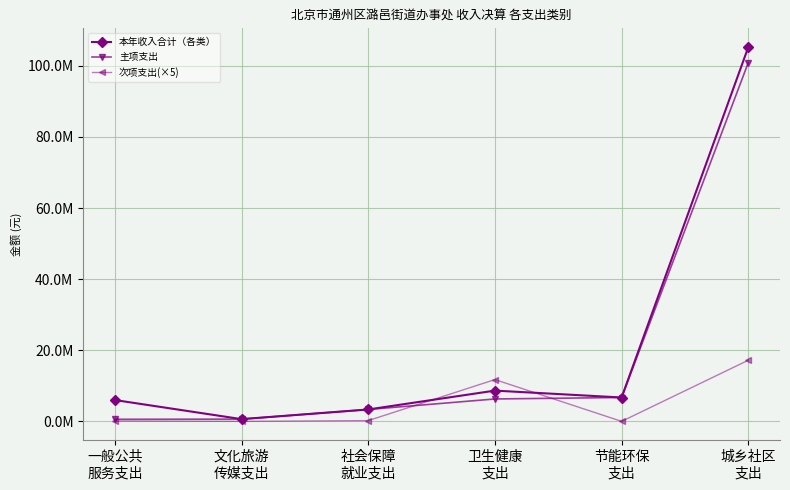

Reading left to right, transcribe all the data shown in this chart.

本年收入合计（各类）: 5999647.3	627950.0	3341998.0	8648885.8	6710085.0	105264538.3
主项支出: 585500.5	627950.0	3341998.0	6298885.8	6710085.0	100912741.3
次项支出(×5): 100000.0	0.0	209990.0	11750000.0	0.0	17196735.0